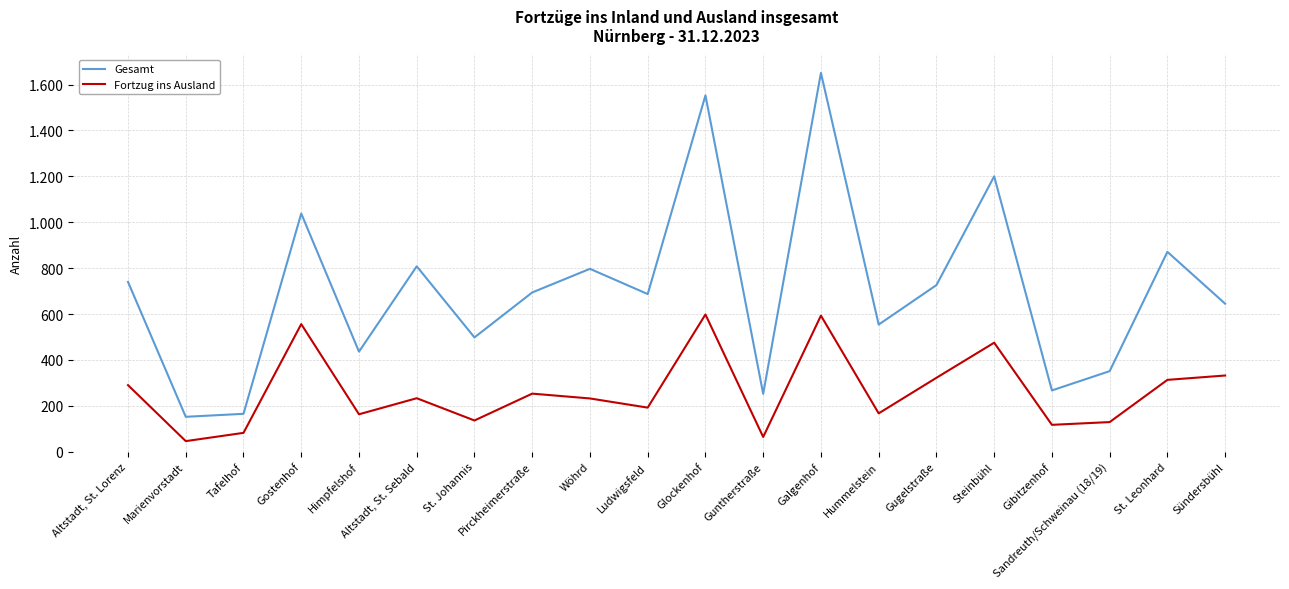

Is the value of Fortzug ins Ausland at Sündersbühl greater than the value of Gesamt at Gostenhof?

No